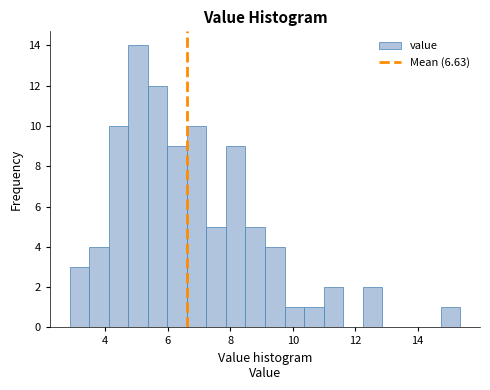

Read against the x-axis, roughly where is the centre of the tallest bar?

5.0